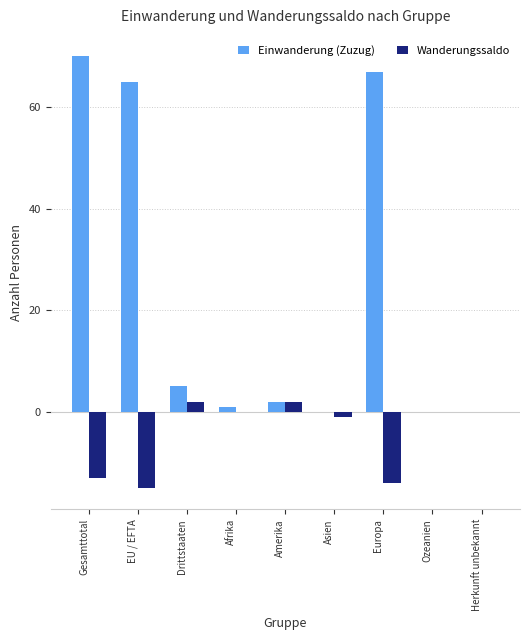

What is the total value across all series at Gesamttotal?

57